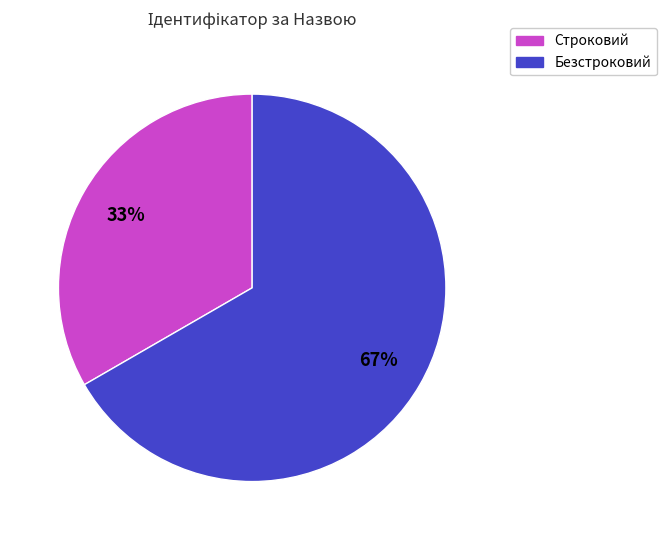

Which category has the smallest portion of the pie?

Строковий